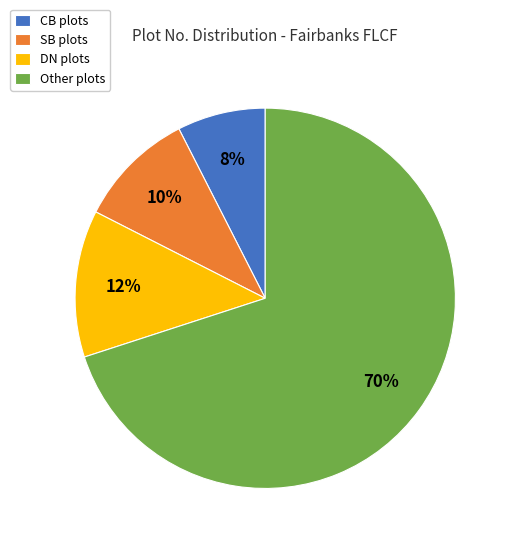

Is the sum of DN plots and Other plots greater than half?

Yes